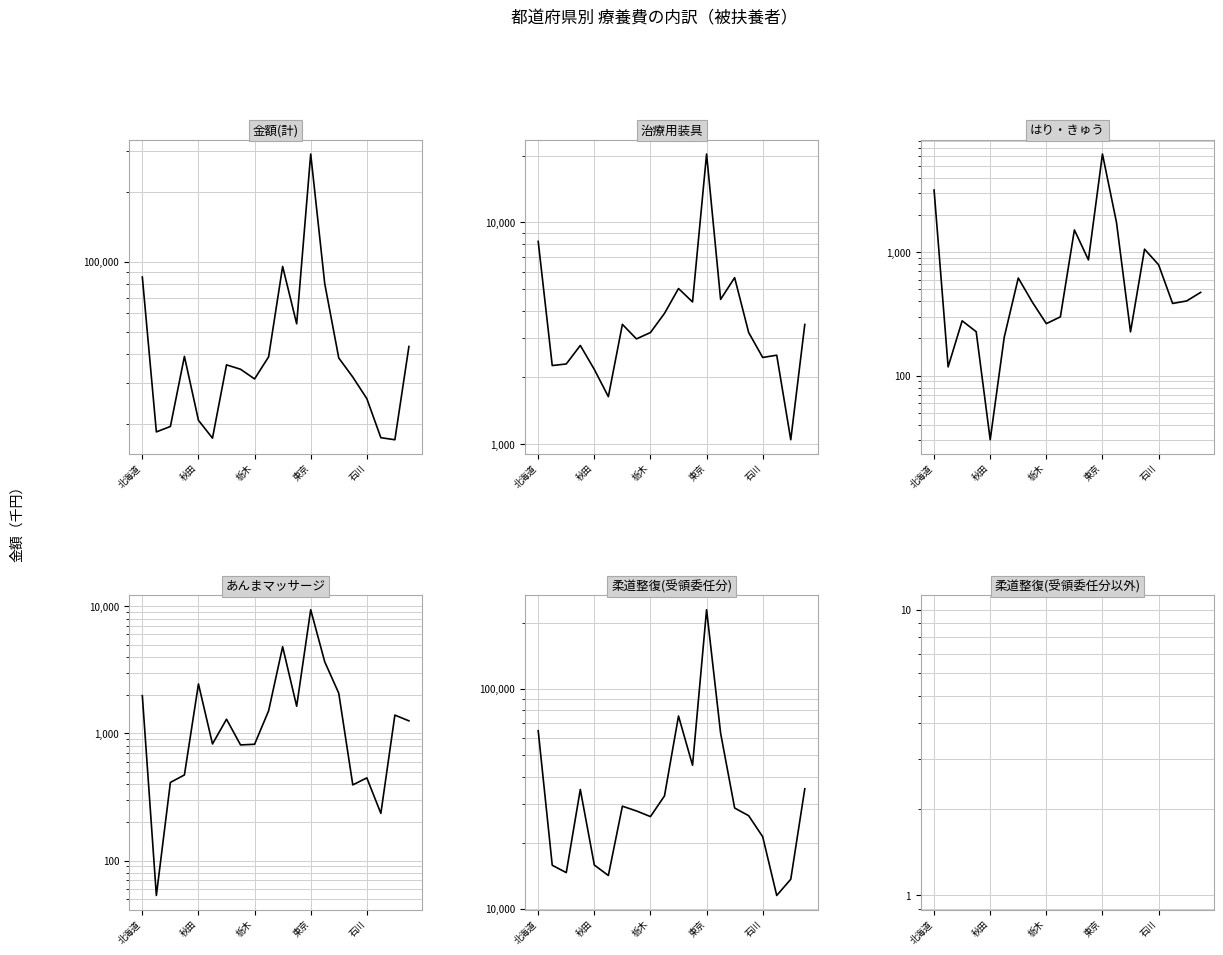

What is the average value of the 金額(計) series?

51868.9